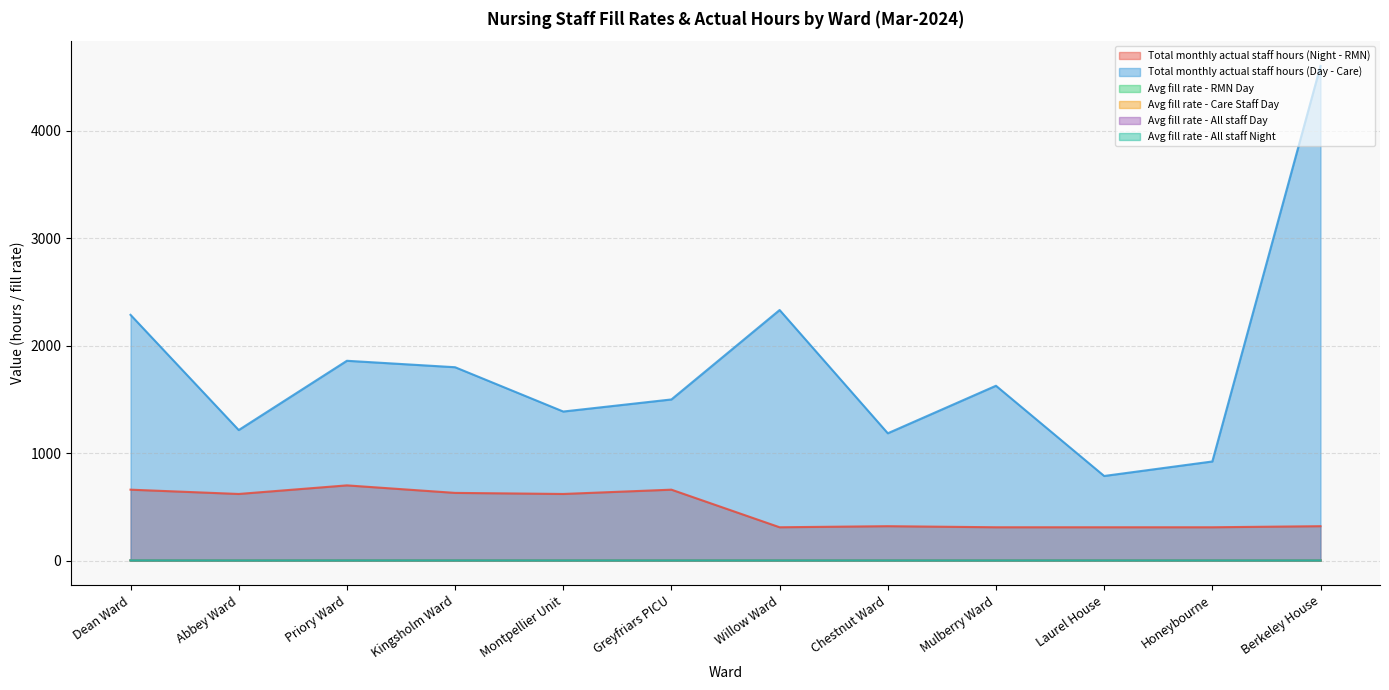

What is the sum of all Total monthly actual staff hours (Night - RMN) values?

5770.0